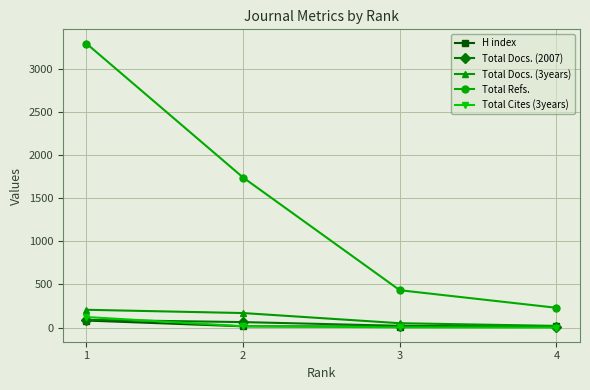

What is the spread (max minus min) of values at 1?

3215